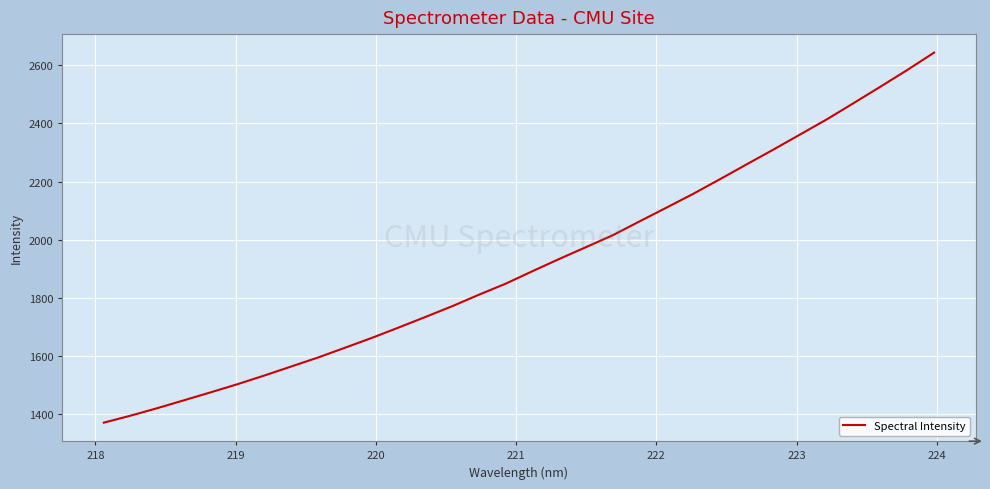

What is the smallest value displayed?

1371.8